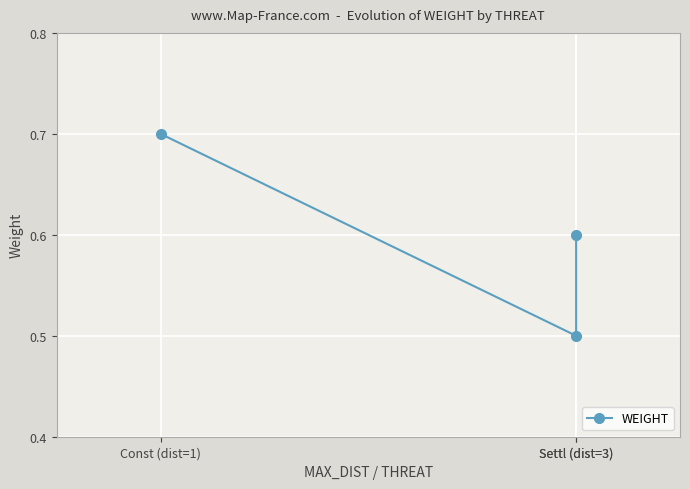

At which category does the chart reach its peak across all series?

Const (dist=1)